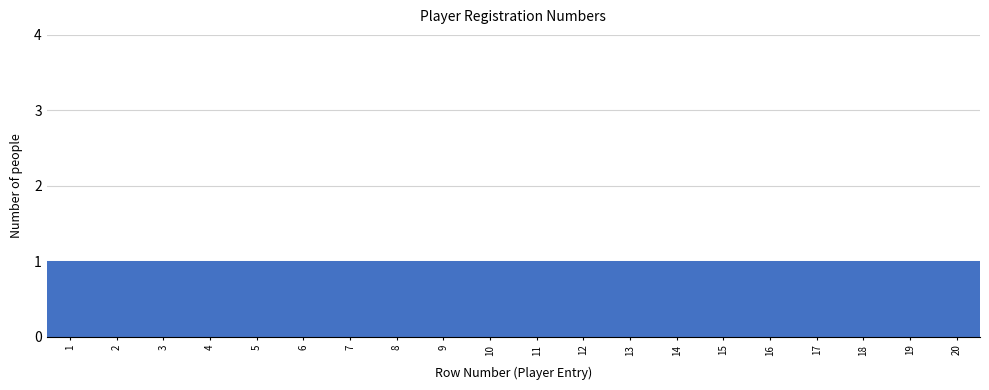

What is the height of the bar covering 17.5 to 18.5 on the x-axis? The values are not printed on the chart, so give them approximately, as read against the axis.

1